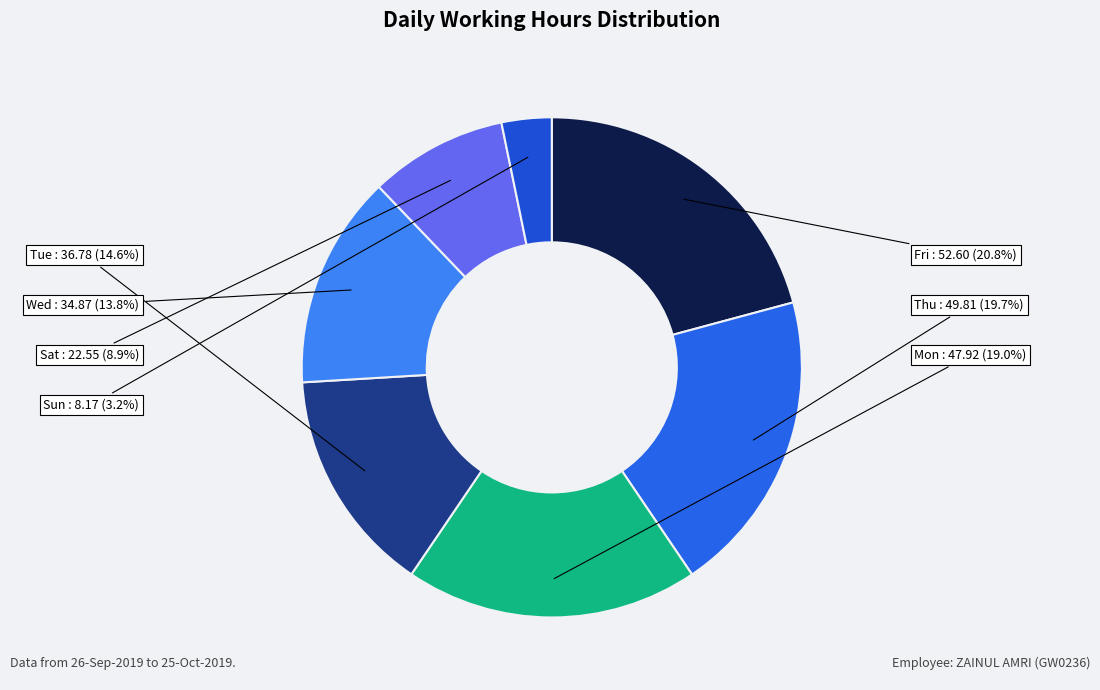

How many segments does this pie chart have?

7